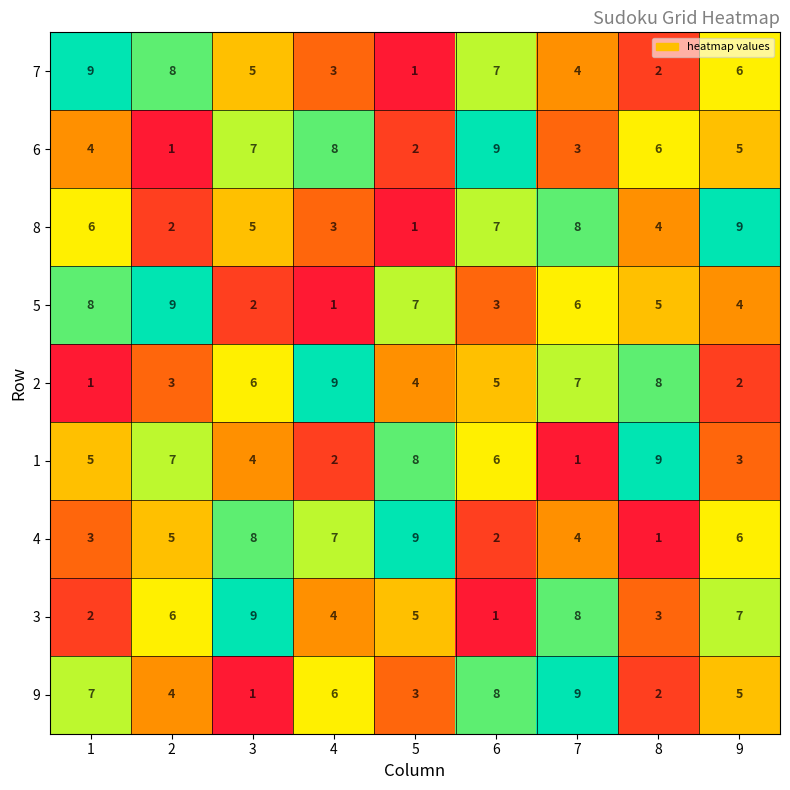

What is the difference between the second highest and minimum values in the 7 series?

7